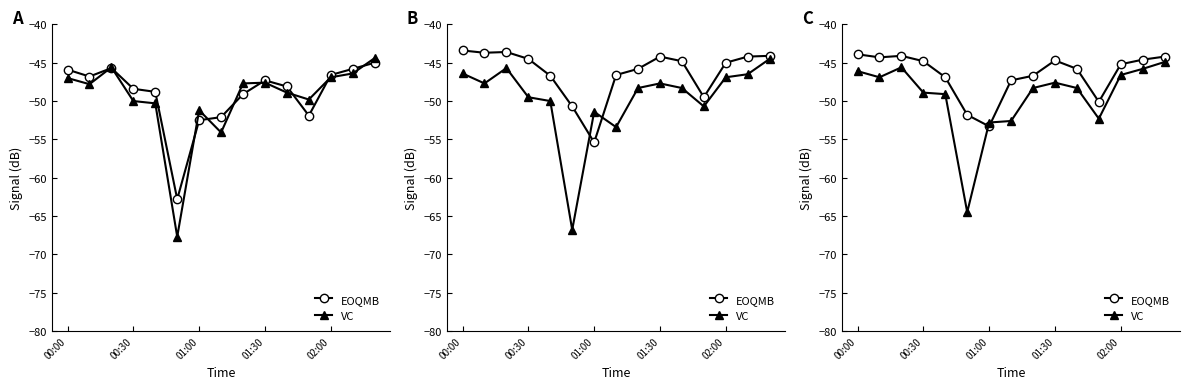

Rank the series at 5 from highest to lowest value.

EOQMB, VC